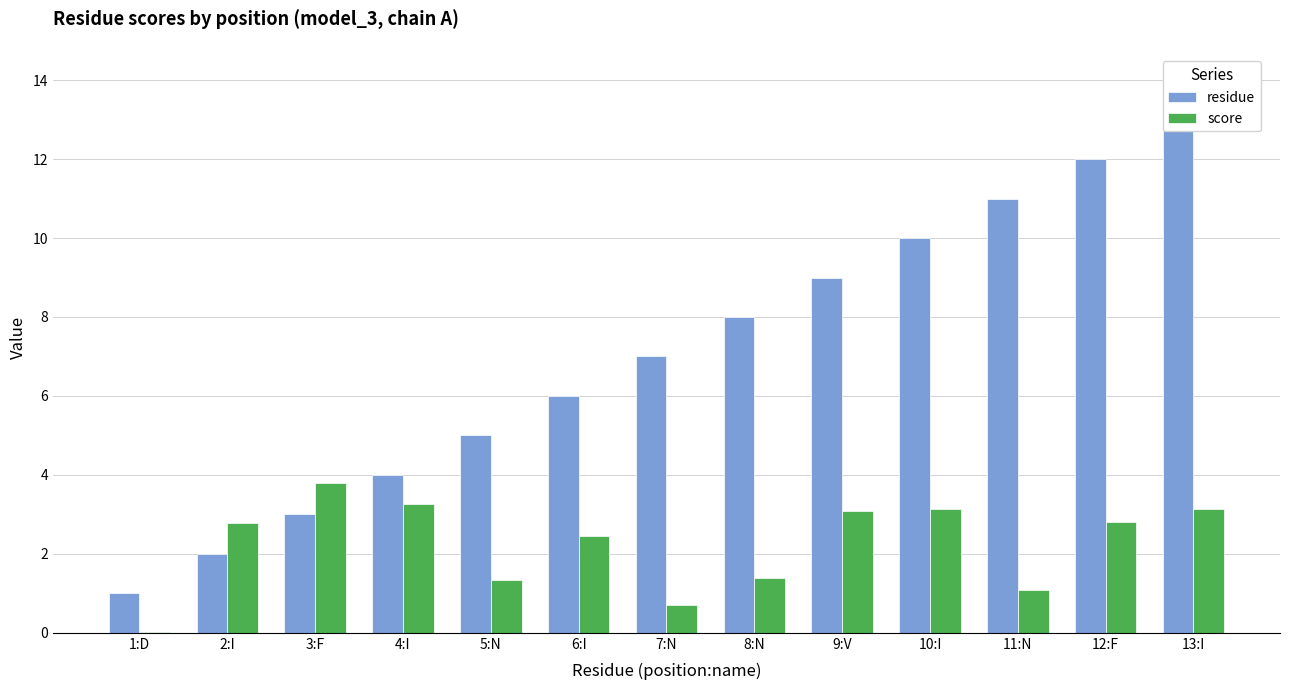

Between 12:F and 13:I, which series saw the biggest shift?

residue